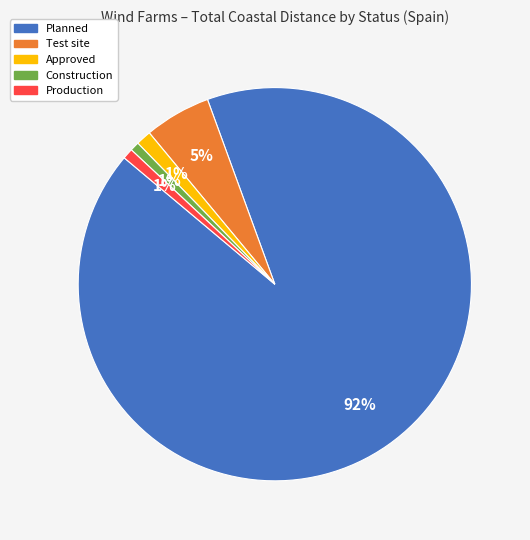

Does Test site account for over 50% of the chart?

No